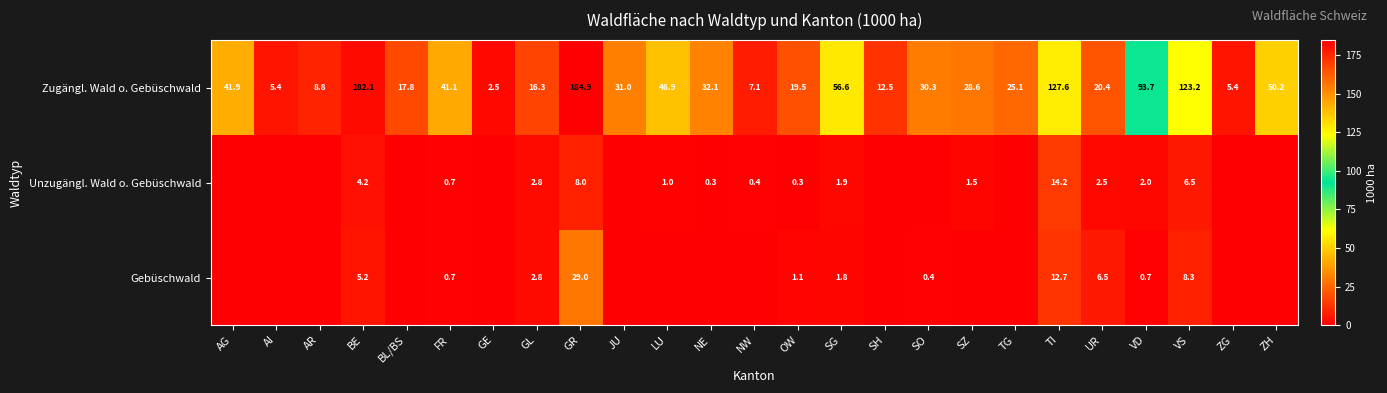

At how many categories does at least one series exceed 62?

5